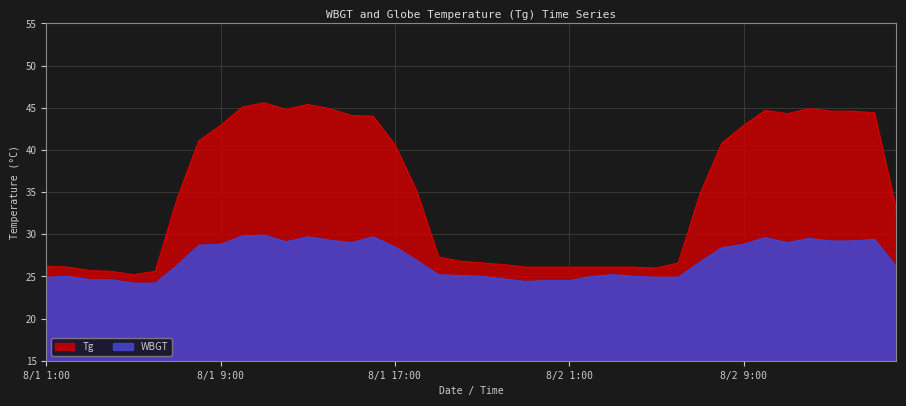

Rank the series by their average value, from lowest to highest.

WBGT, Tg